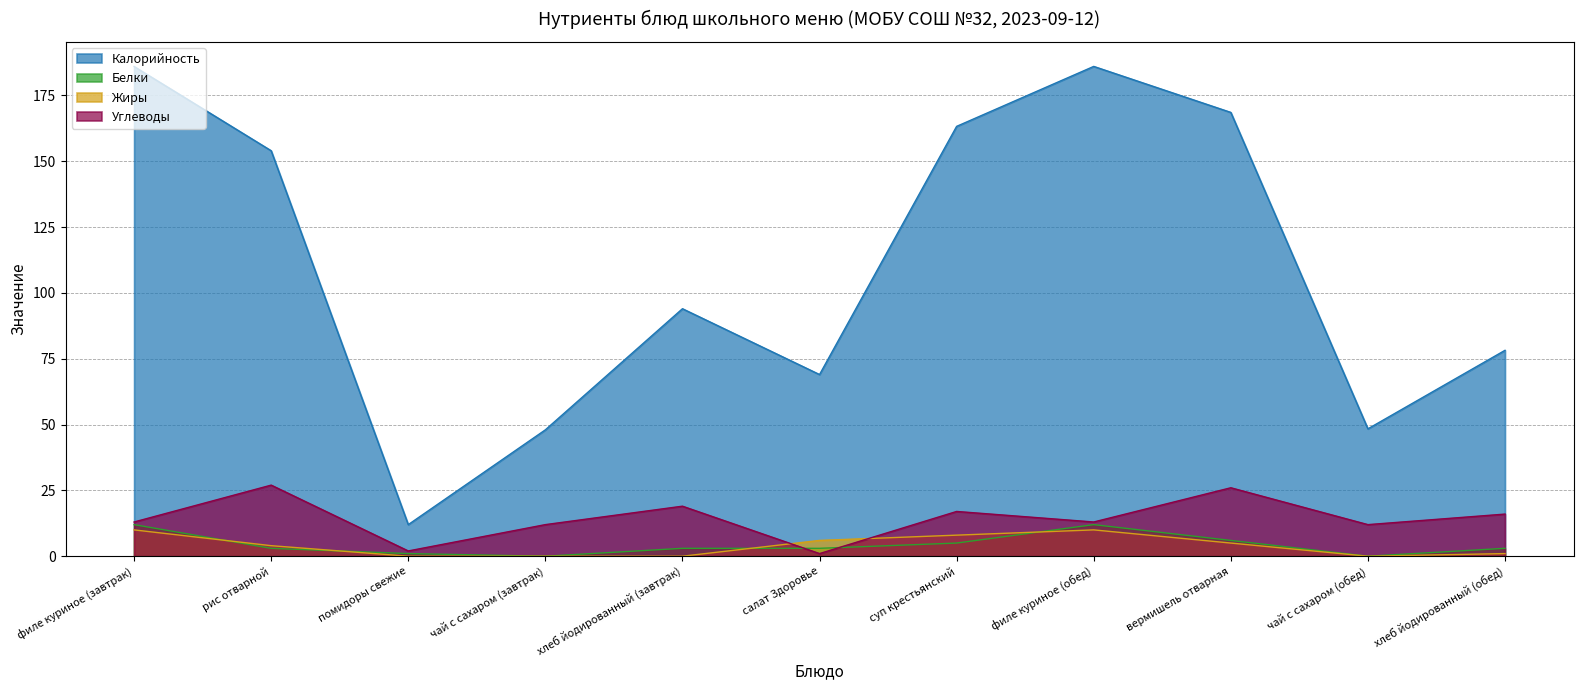

What is the value of the Углеводы point at the 4th from the left?

12.0